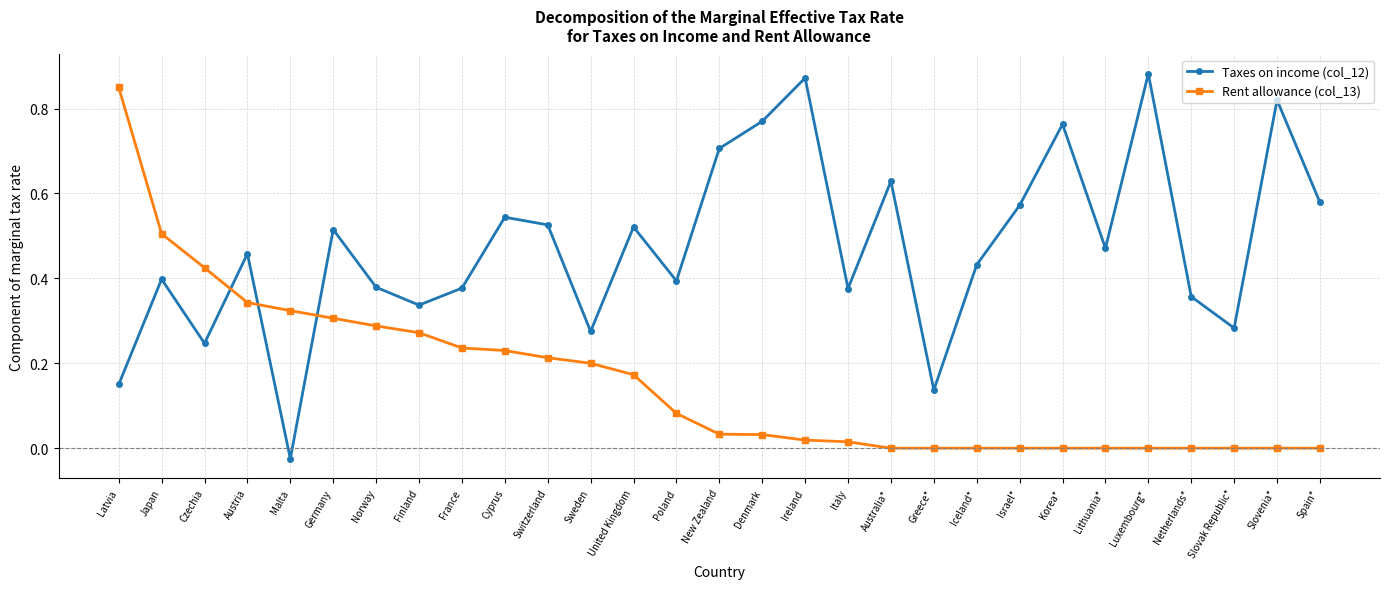

Which series has the largest total across all categories?

Taxes on income (col_12)